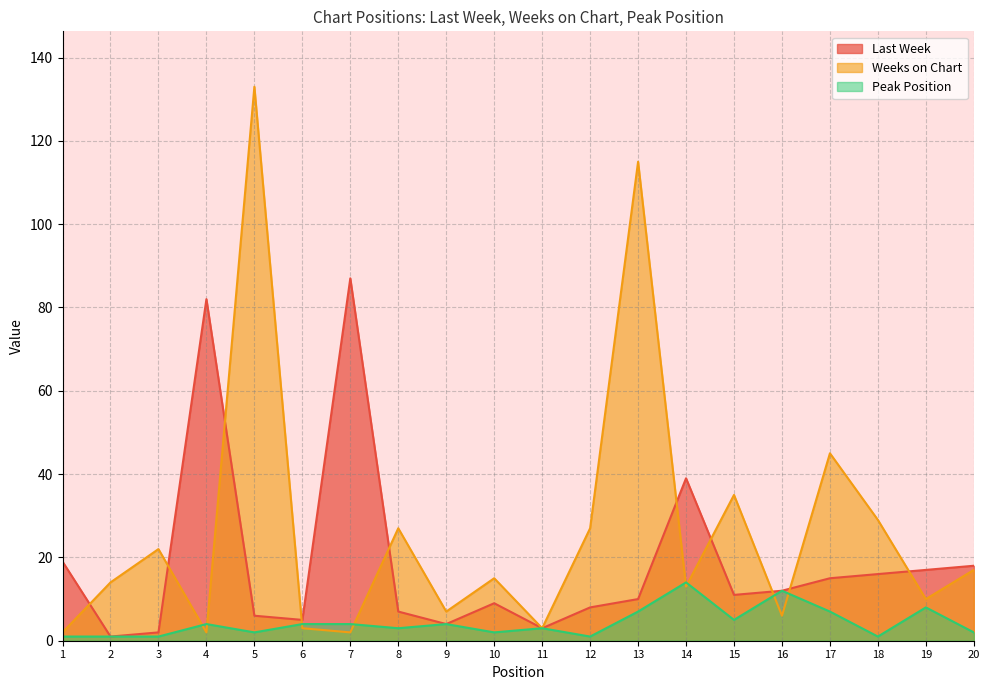

How many values in the Weeks on Chart series are below 15?

10